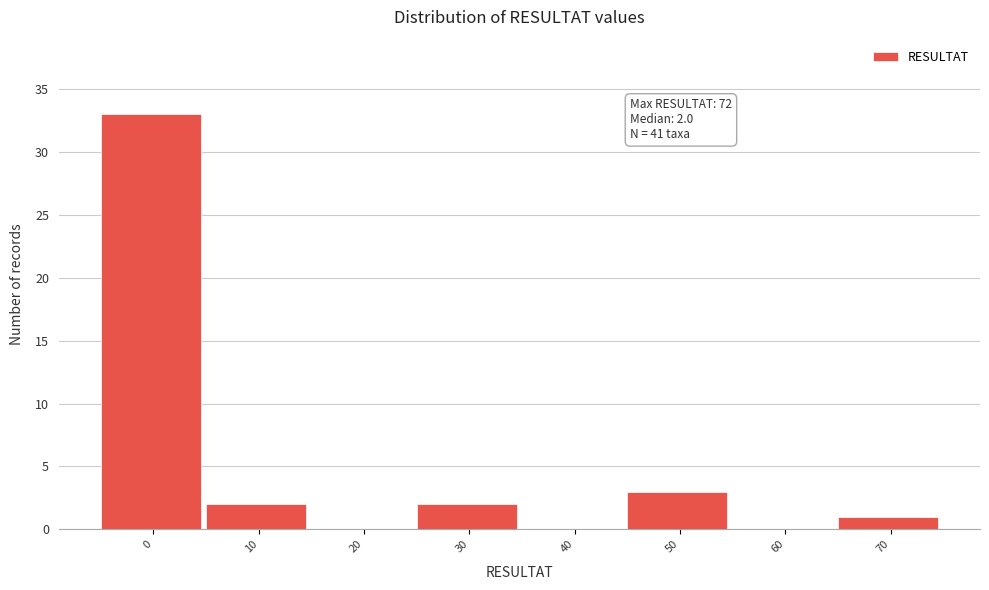

Reading right to left, what are all the values shown in this chart?

70=1	60=0	50=3	40=0	30=2	20=0	10=2	0=33